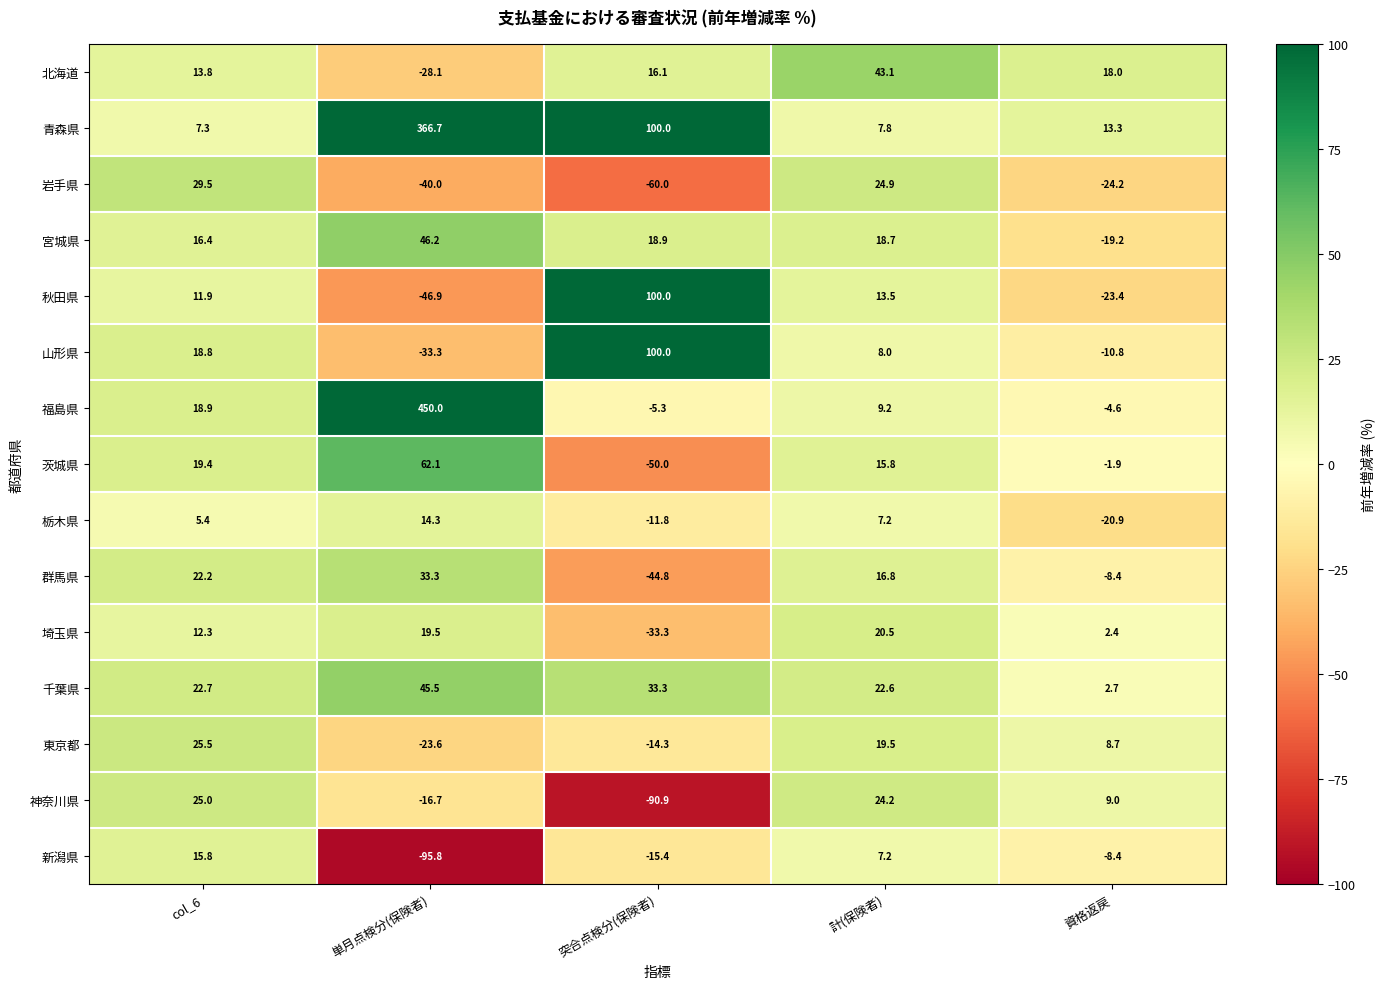

What is the average value of the 埼玉県 series?

4.3